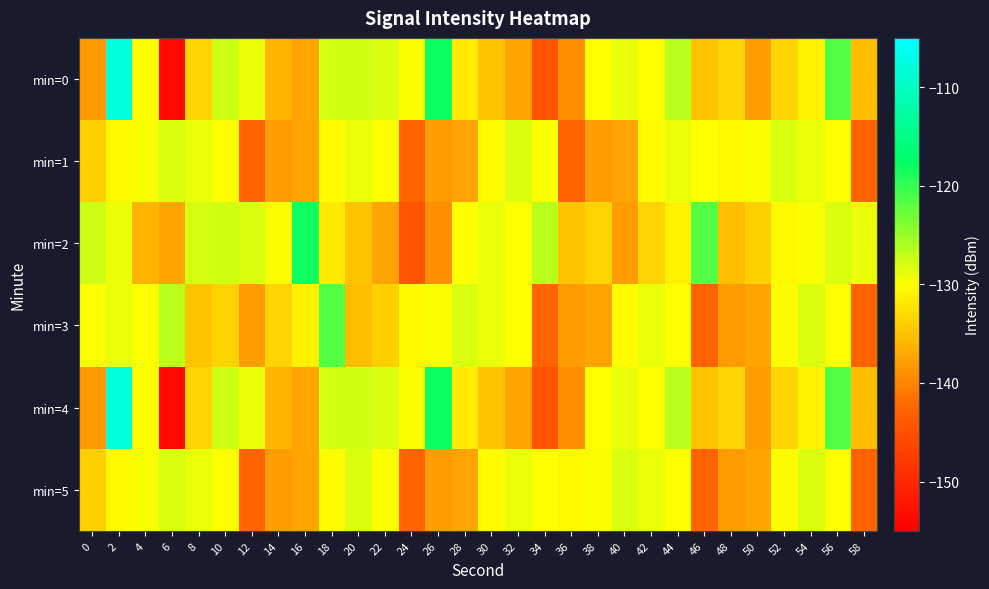

What is the total value across all series at 4?

-785.2